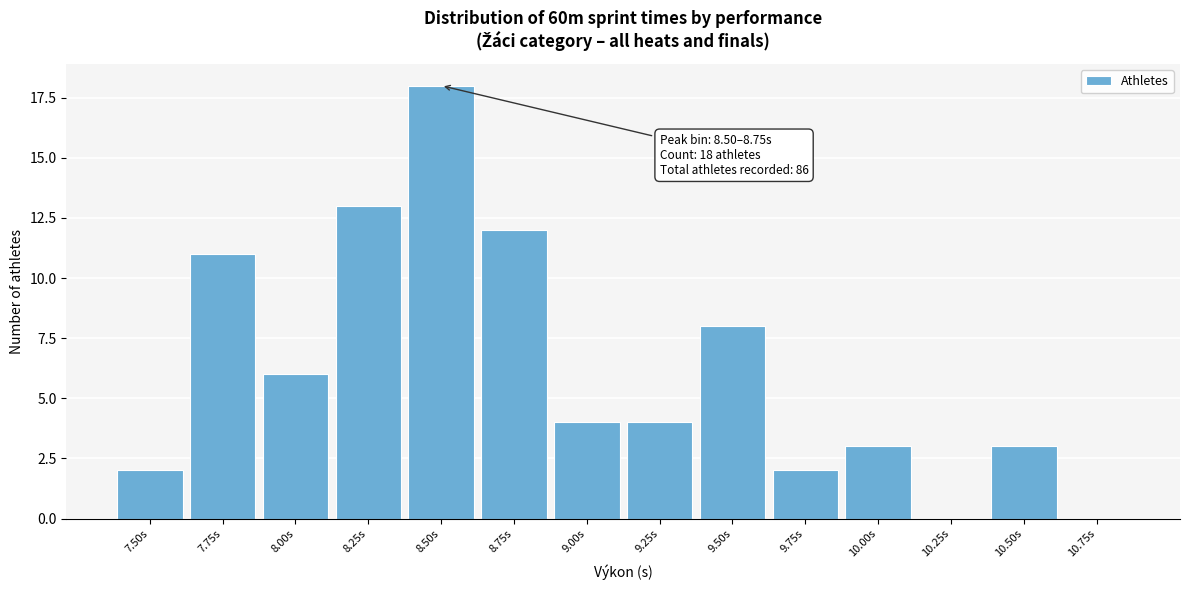

Reading right to left, list all the values displayed in this chart.

10.75s=0	10.50s=3	10.25s=0	10.00s=3	9.75s=2	9.50s=8	9.25s=4	9.00s=4	8.75s=12	8.50s=18	8.25s=13	8.00s=6	7.75s=11	7.50s=2